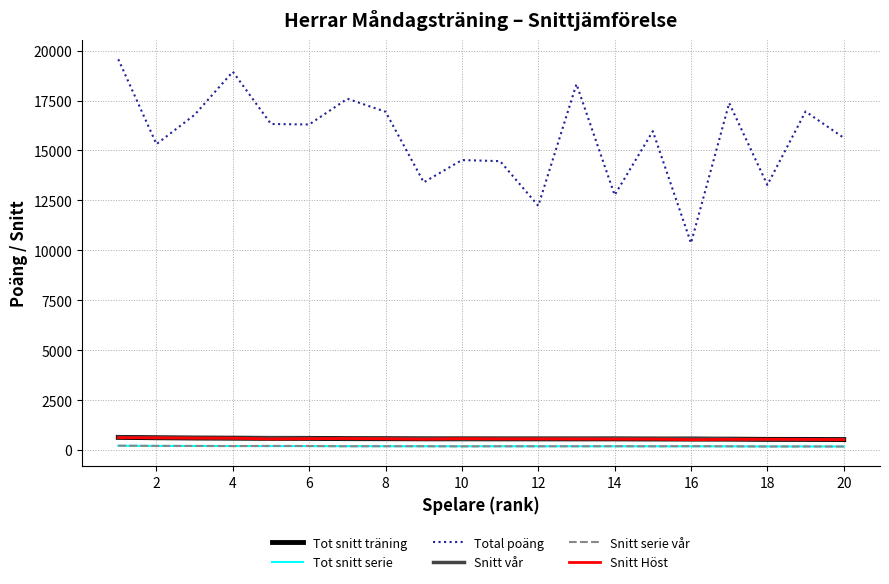

True or false: Snitt vår and Snitt serie vår cross at least once.

False